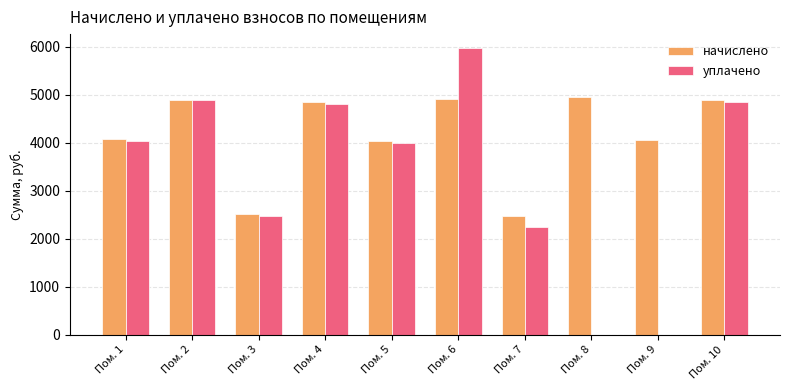

What is the maximum value for уплачено?

5964.4